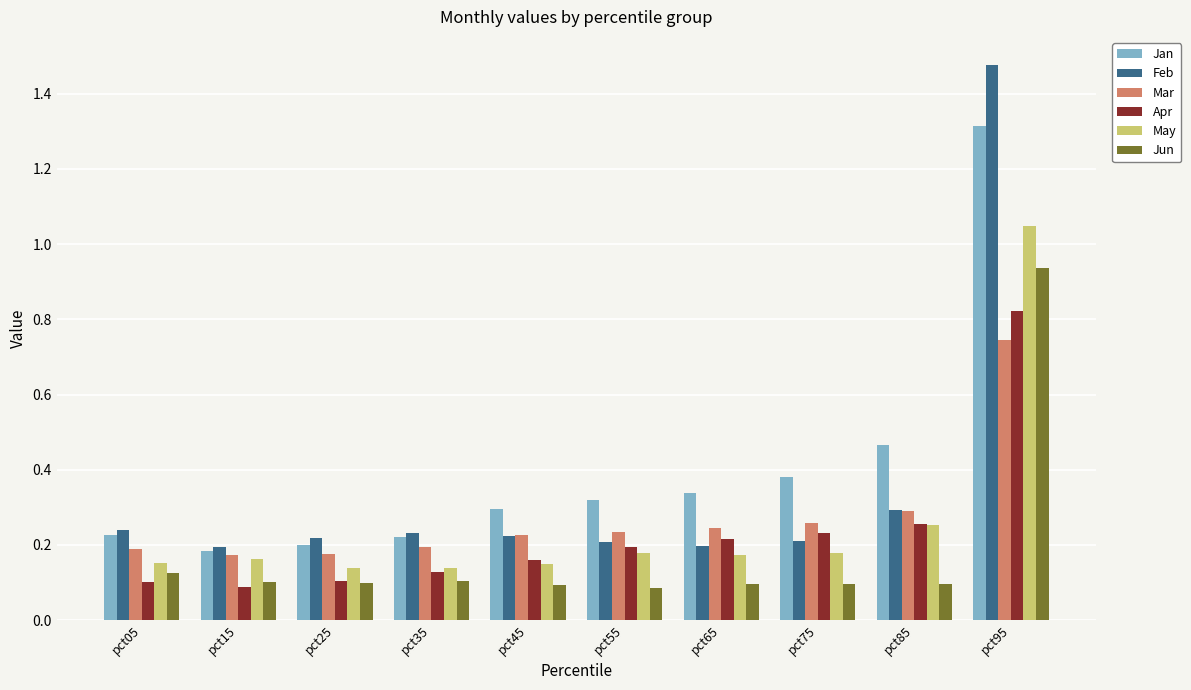

How many bars are there in total?

60